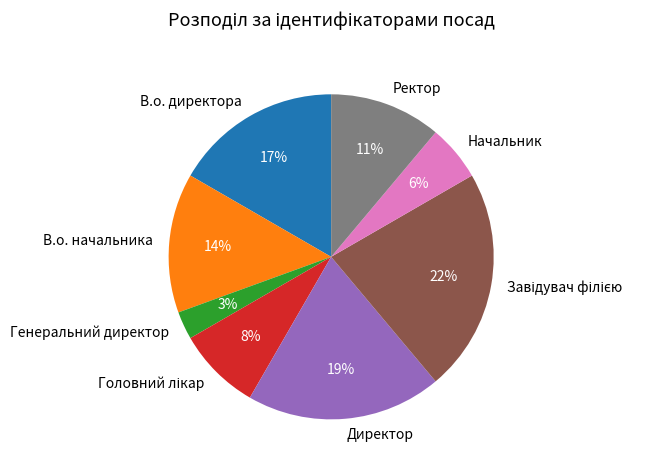

What is the smallest slice in the pie chart?

Генеральний директор